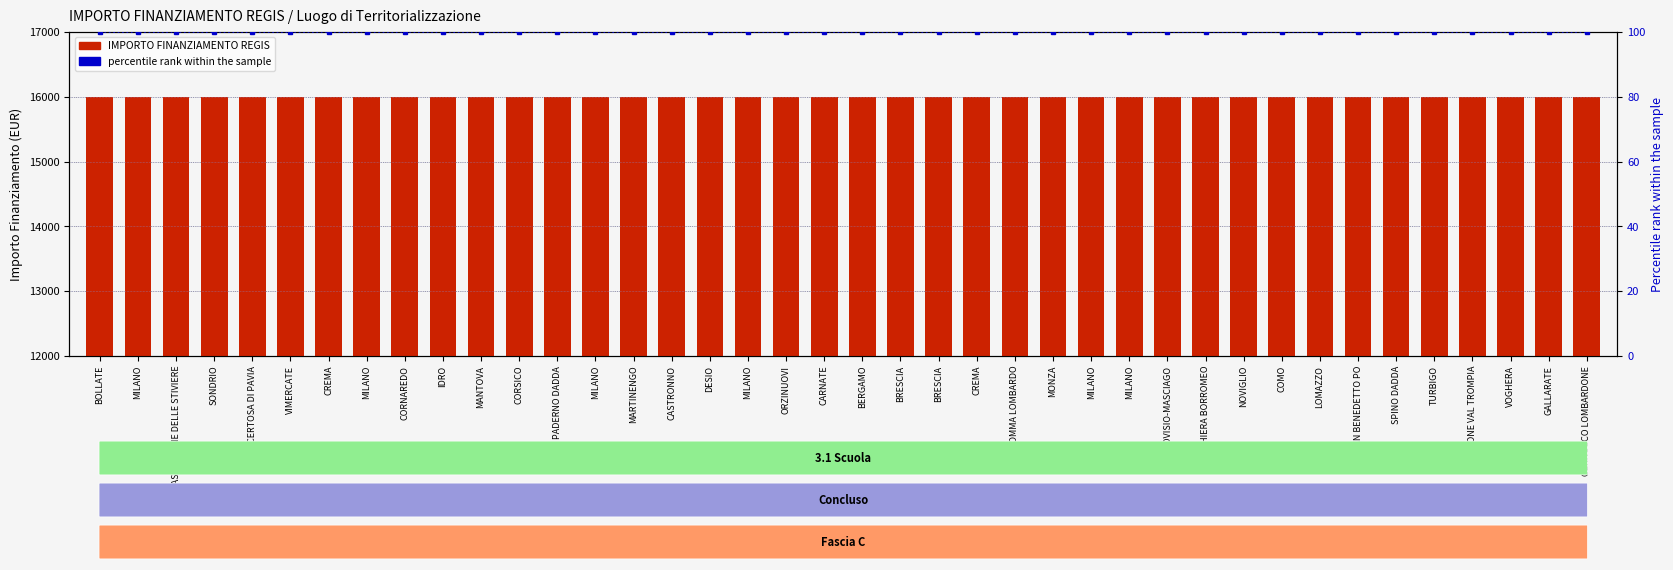

Rank the series by their maximum value, from lowest to highest.

percentile rank within the sample, IMPORTO FINANZIAMENTO REGIS